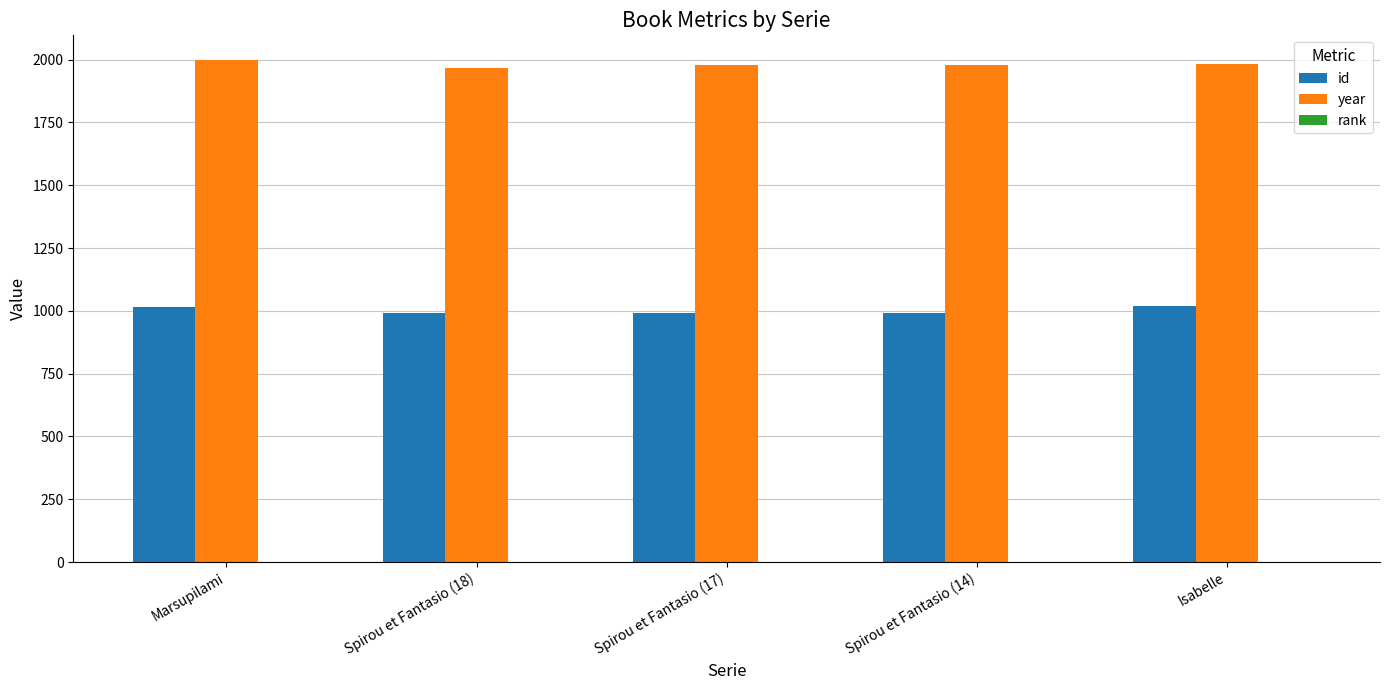

Which series has the largest total across all categories?

year